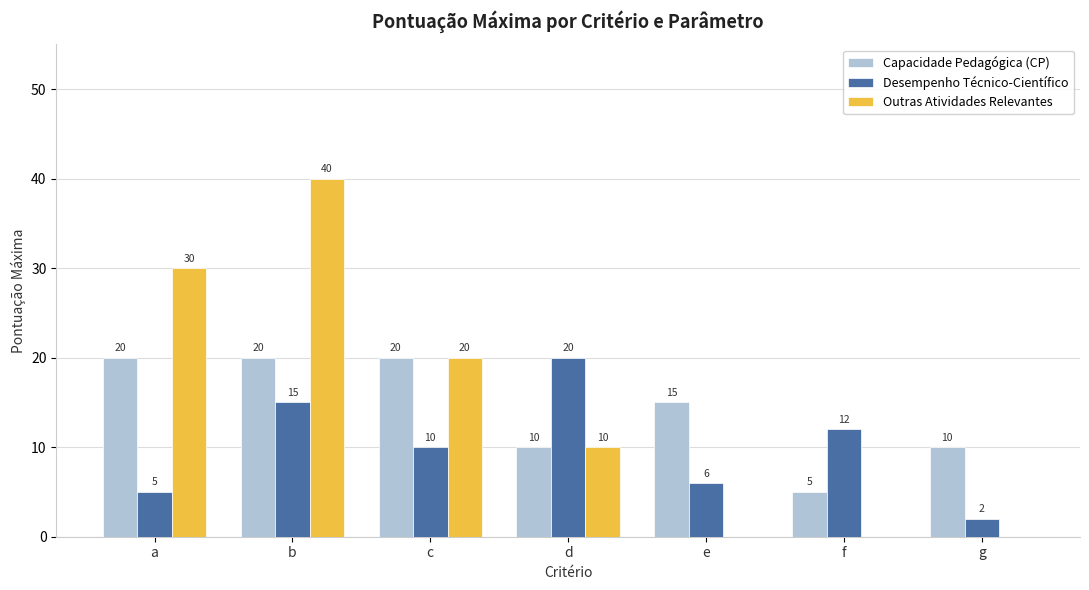

What is the highest value of the Desempenho Técnico-Científico series?

20